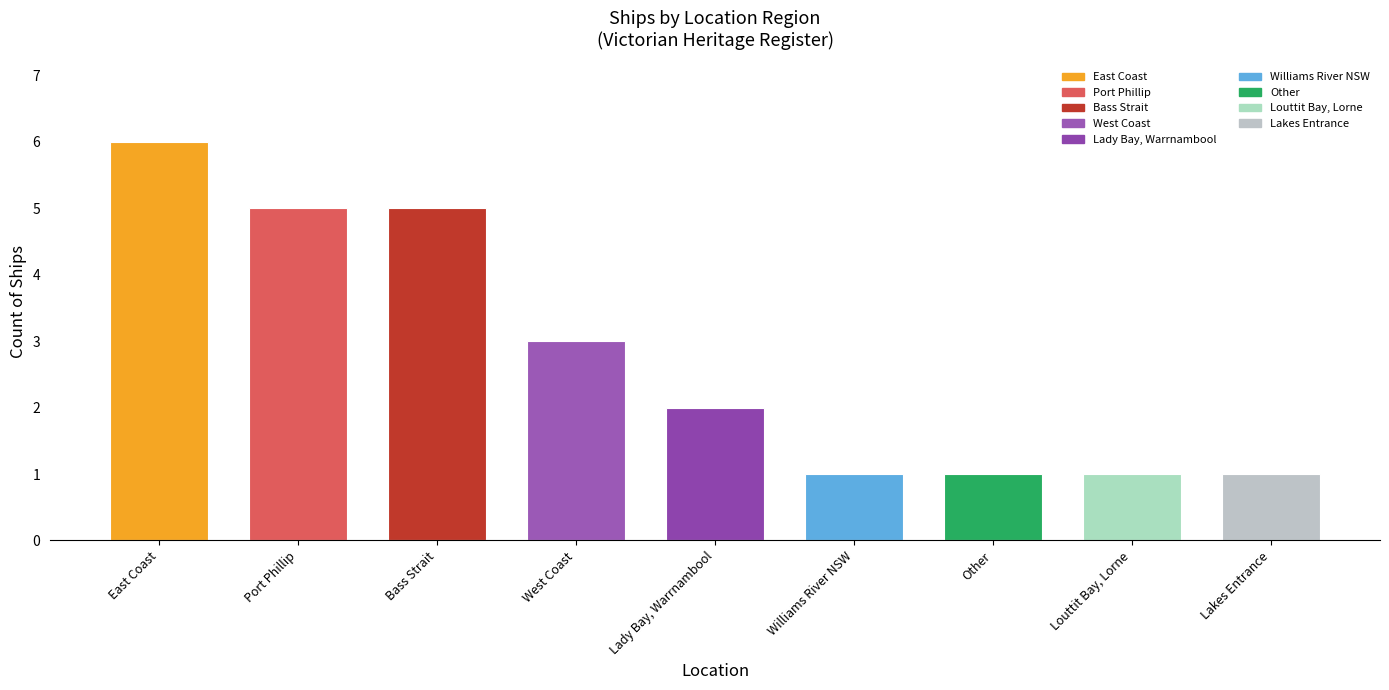

How many bars are there in total?

9